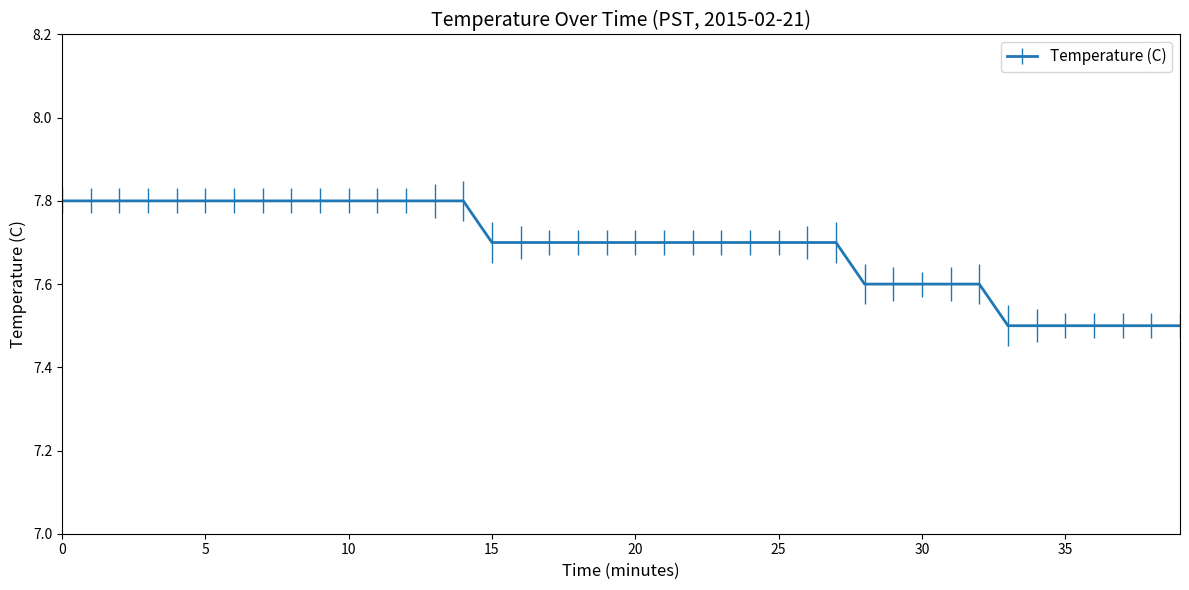

Reading left to right, extract all data points from this chart.

7.8	7.8	7.8	7.8	7.8	7.8	7.8	7.8	7.8	7.8	7.8	7.8	7.8	7.8	7.8	7.7	7.7	7.7	7.7	7.7	7.7	7.7	7.7	7.7	7.7	7.7	7.7	7.7	7.6	7.6	7.6	7.6	7.6	7.5	7.5	7.5	7.5	7.5	7.5	7.5